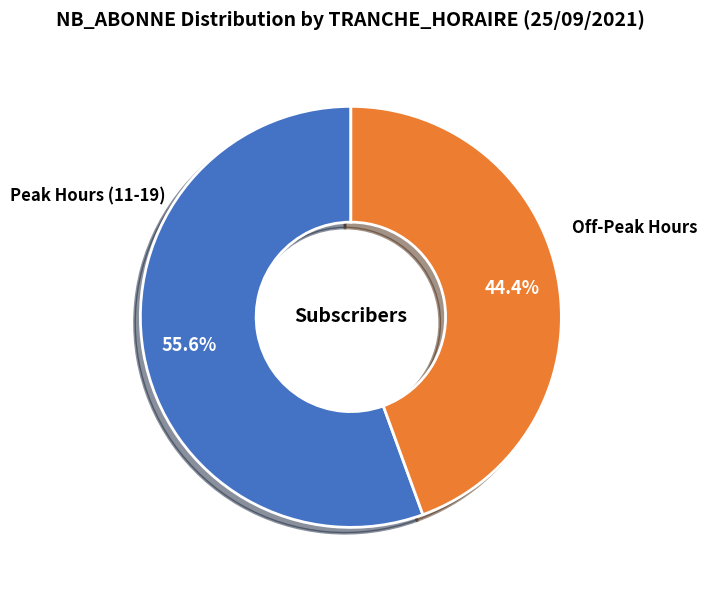

How many slices are in this pie chart?

2